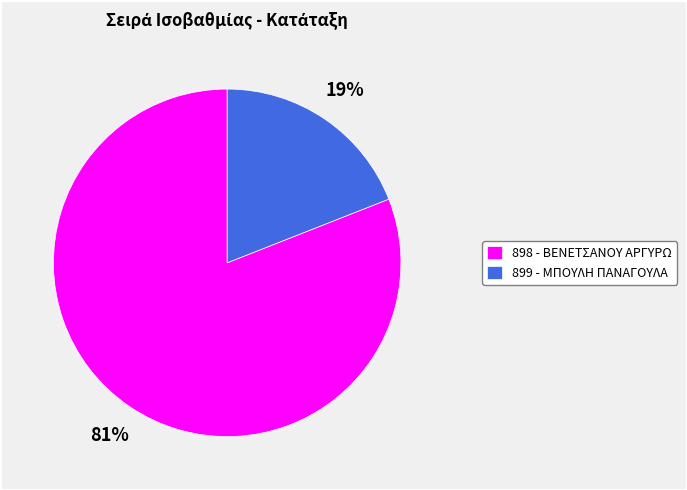

Rank the categories by value from lowest to highest.

899 - ΜΠΟΥΛΗ ΠΑΝΑΓΟΥΛΑ, 898 - ΒΕΝΕΤΣΑΝΟΥ ΑΡΓΥΡΩ